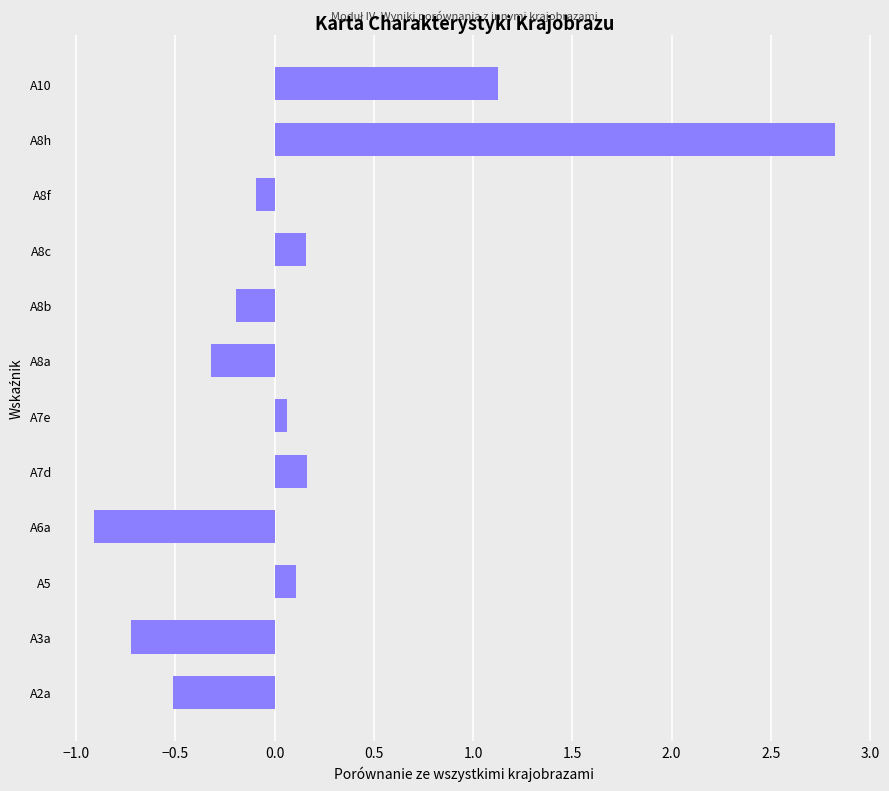

Reading bottom to top, transcribe all the data shown in this chart.

A2a=-0.5	A3a=-0.7	A5=0.1	A6a=-0.9	A7d=0.2	A7e=0.1	A8a=-0.3	A8b=-0.2	A8c=0.2	A8f=-0.1	A8h=2.8	A10=1.1